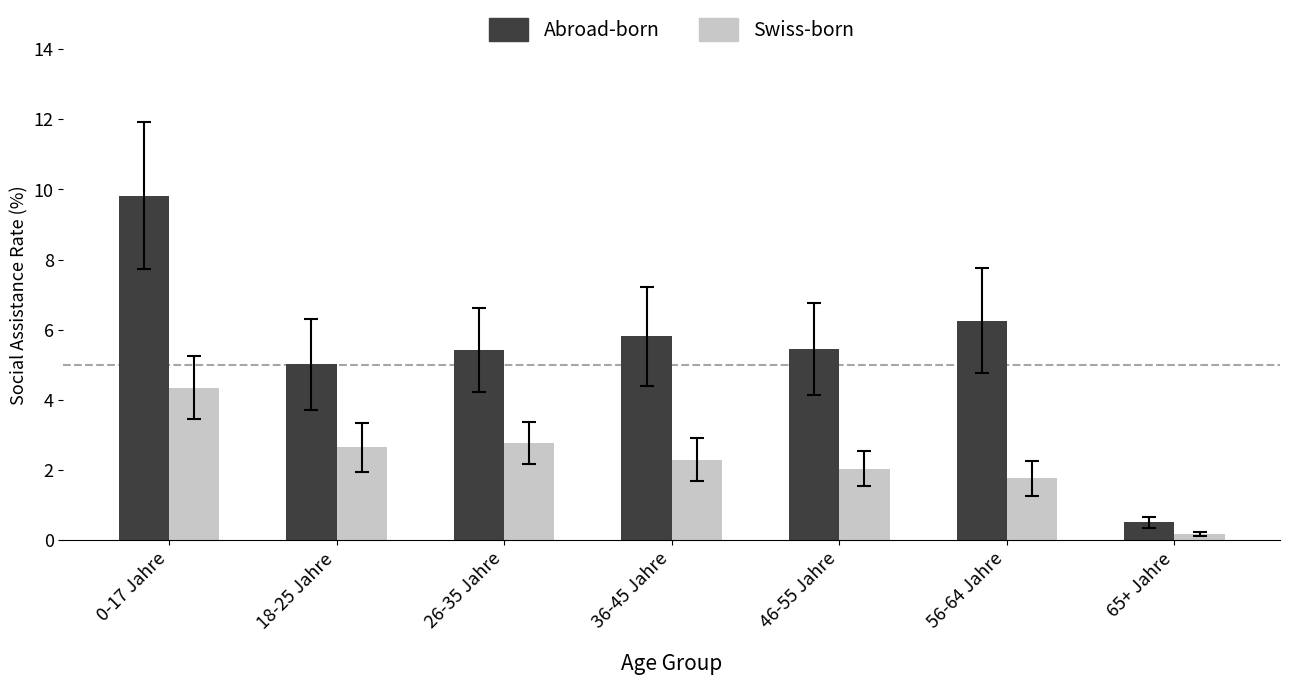

Count the number of data series in this chart.

2